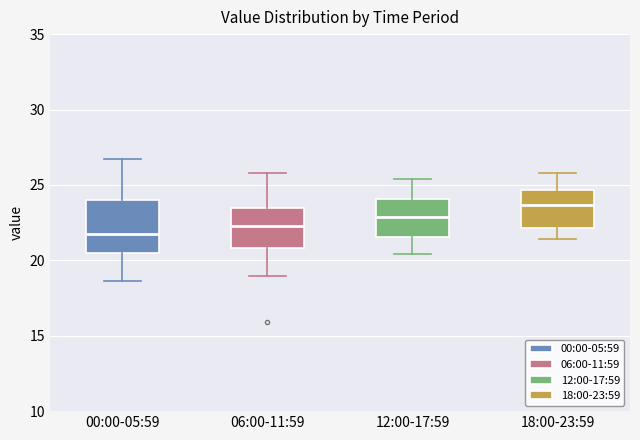

Where is the upper edge of the box for 18:00-23:59 on the y-axis? The values are not printed on the chart, so give them approximately, as read against the axis.

24.5